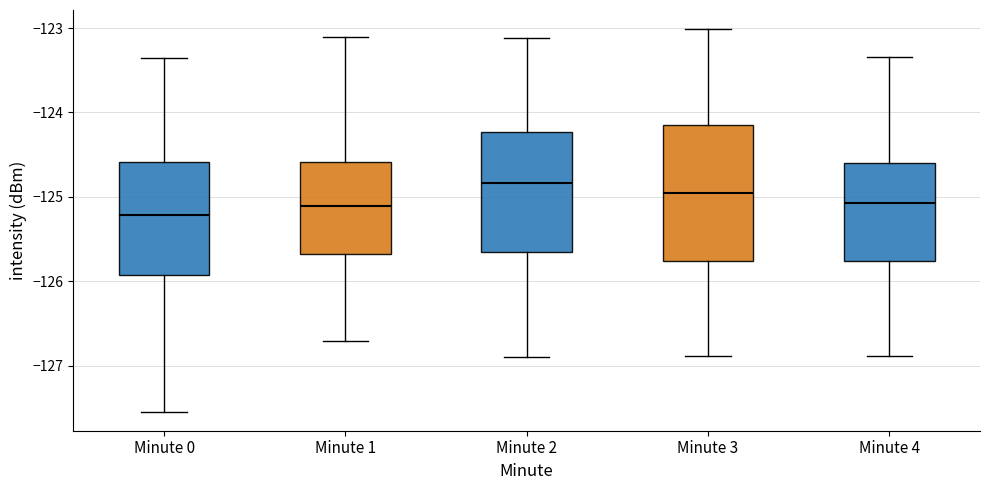

Comparing the boxes themselves (not the whiskers), which one is the tallest?

Minute 3